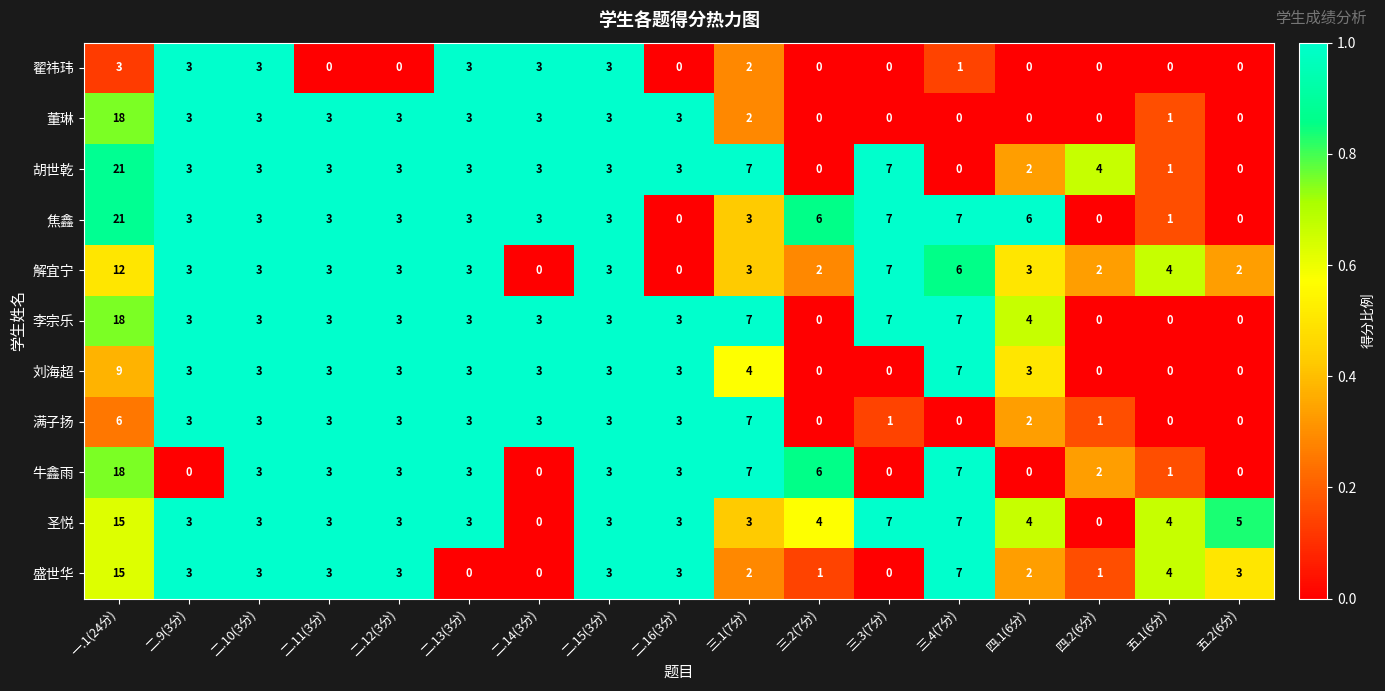

True or false: 满子扬 has a value of 2 at 二.16(3分).

False